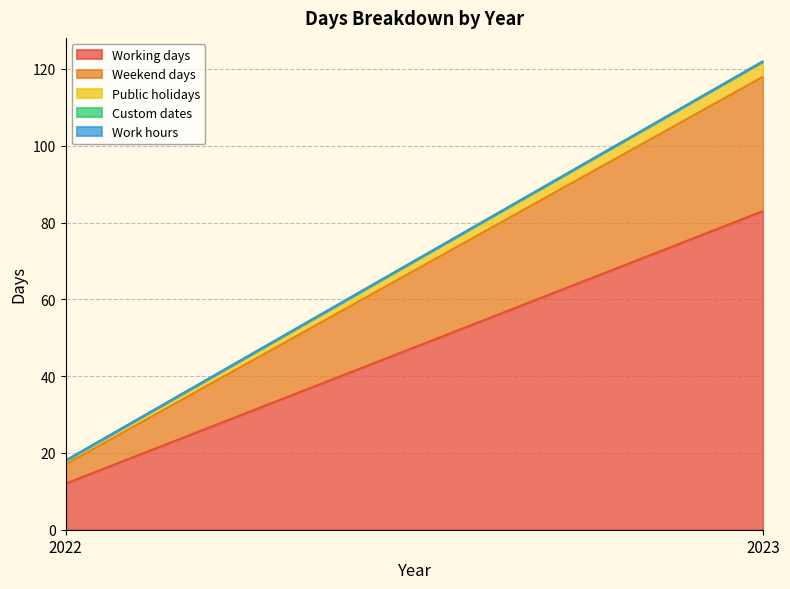

At which category is the sum across all series the highest?

2023